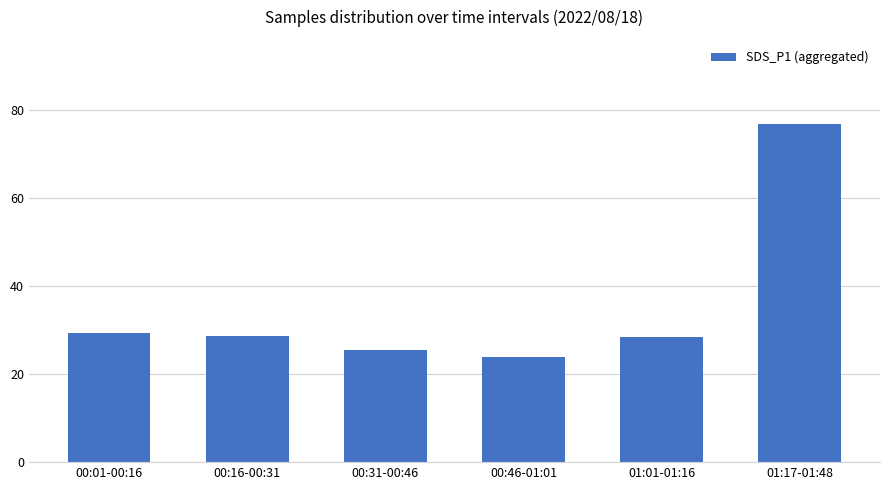

Read the value at 00:31-00:46.

25.6